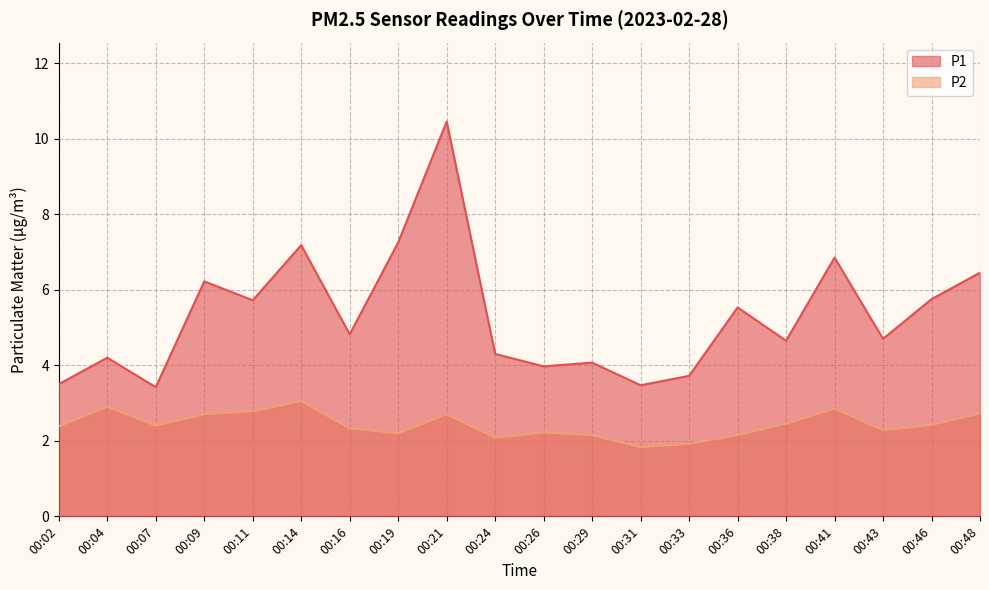

True or false: P2 and P1 cross at least once.

False